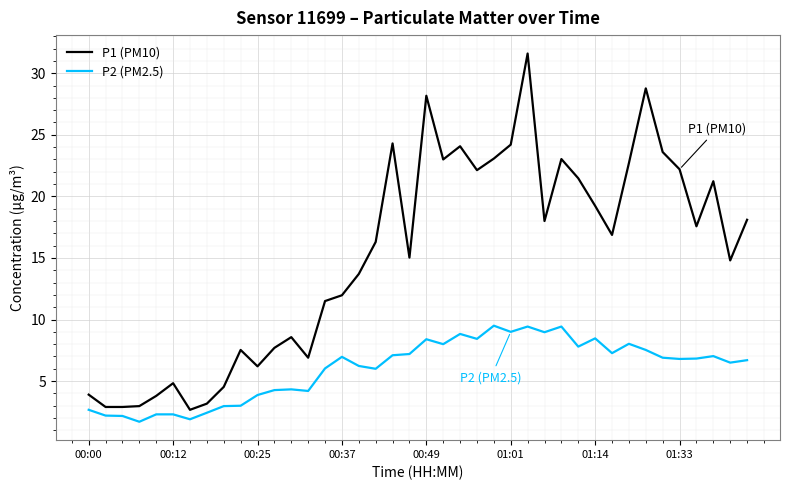

Rank the series by their average value, from highest to lowest.

P1 (PM10), P2 (PM2.5)